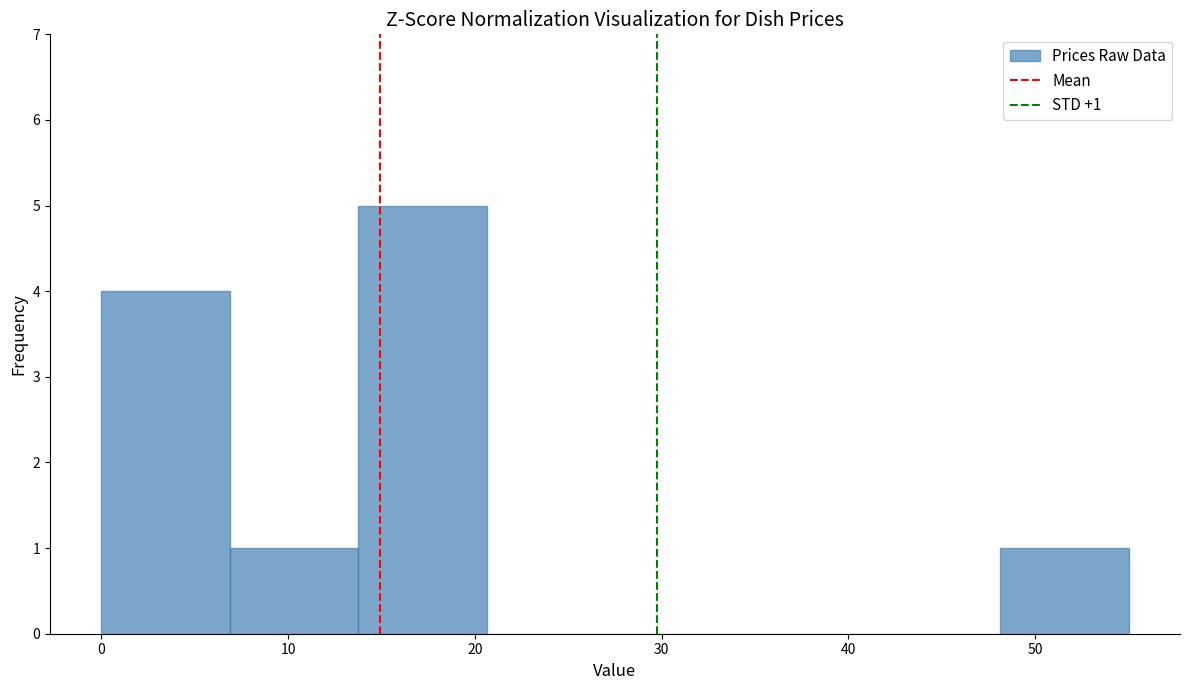

Which range on the x-axis has the tallest bar?

14 to 21